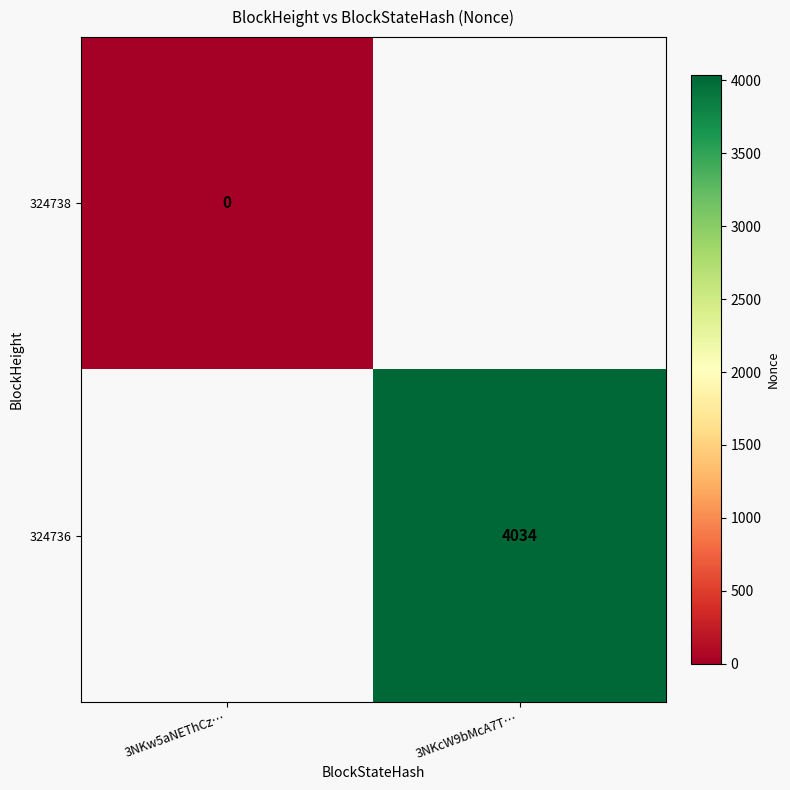

At how many categories does at least one series exceed 2296?

1